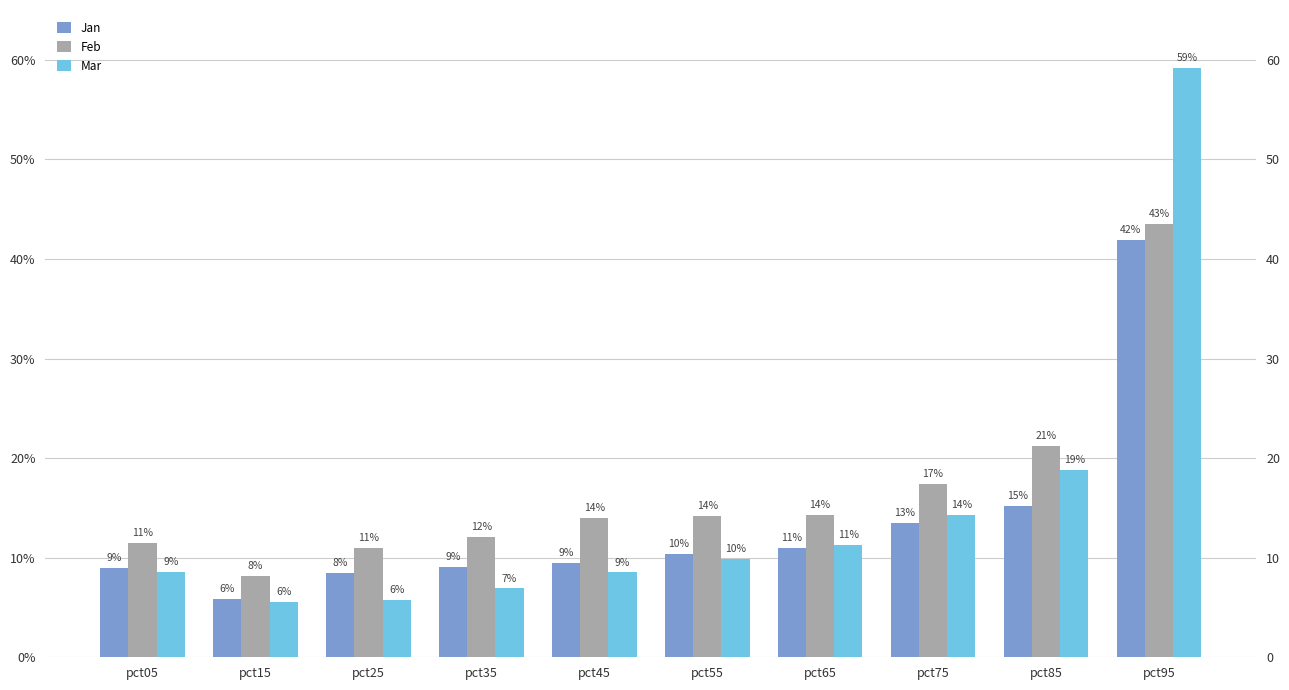

What is the sum of the Feb values at pct35 and pct65?

0.3